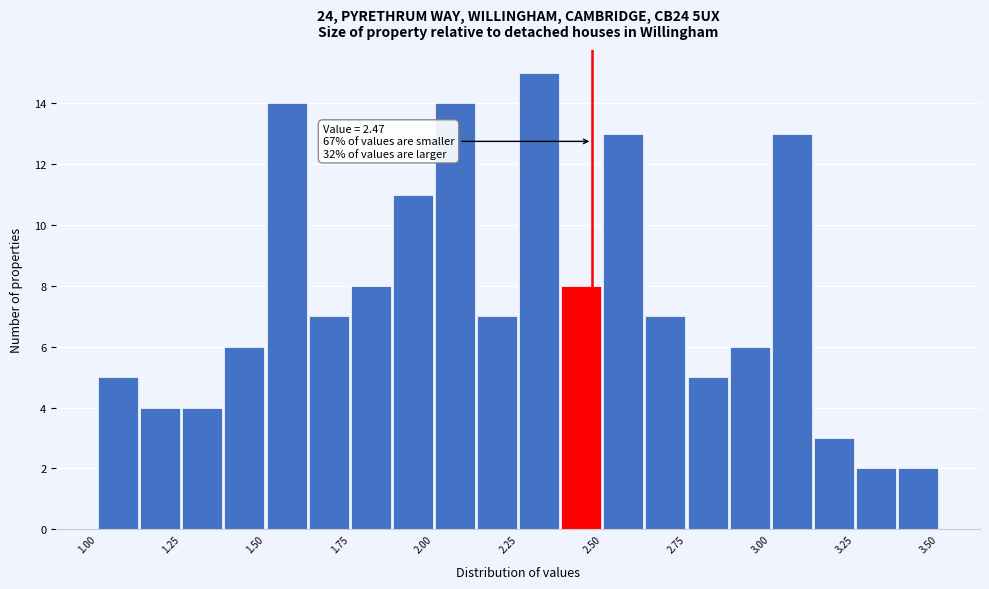

Read against the x-axis, roughly where is the centre of the tallest bar?

2.30